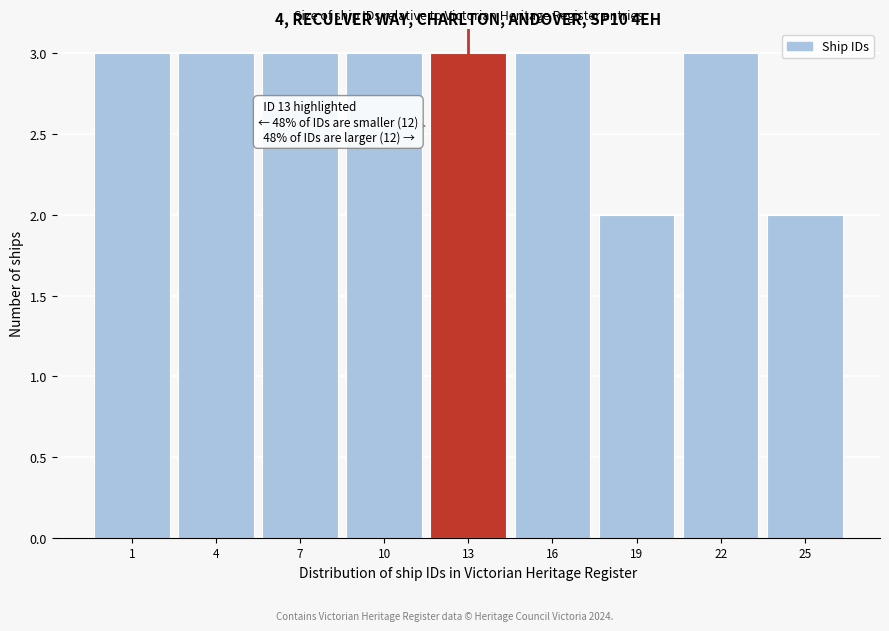

Reading left to right, extract all data points from this chart.

3	3	3	3	3	3	2	3	2